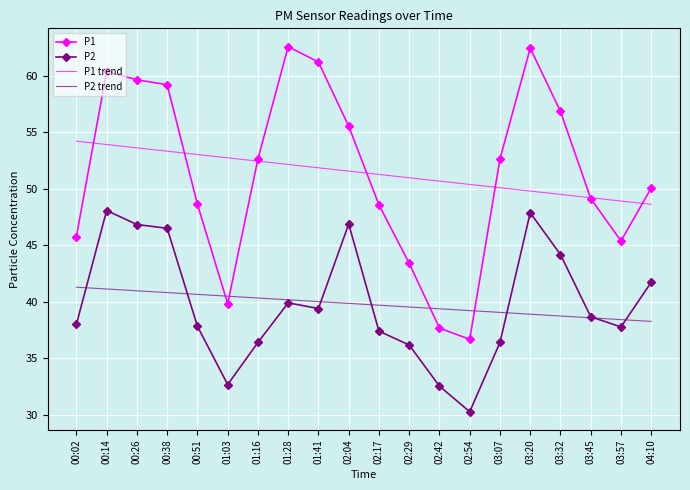

What is the difference between the second highest and minimum values in the P2 series?

17.6